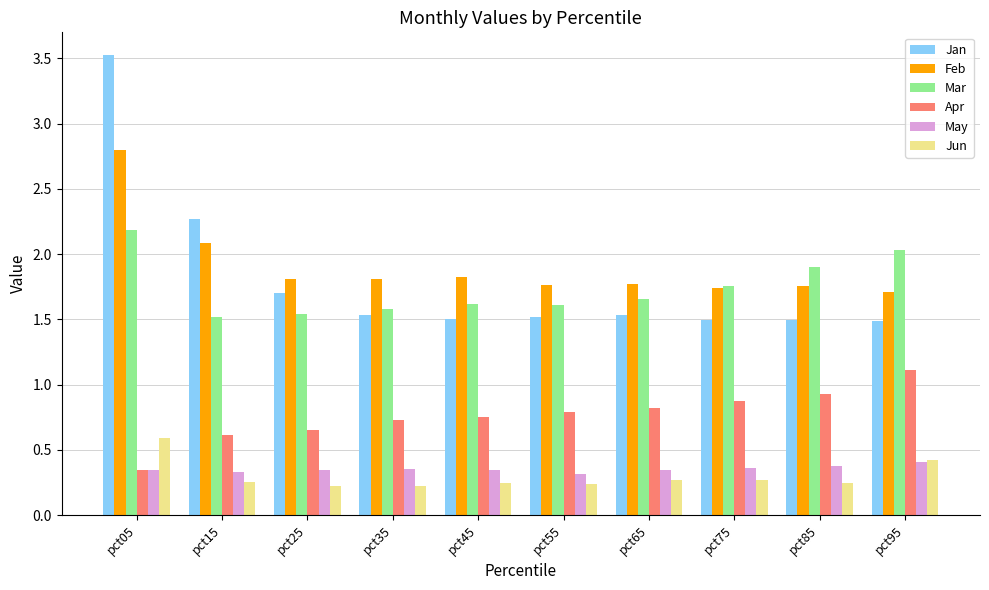

Which series has the widest spread of values?

Jan